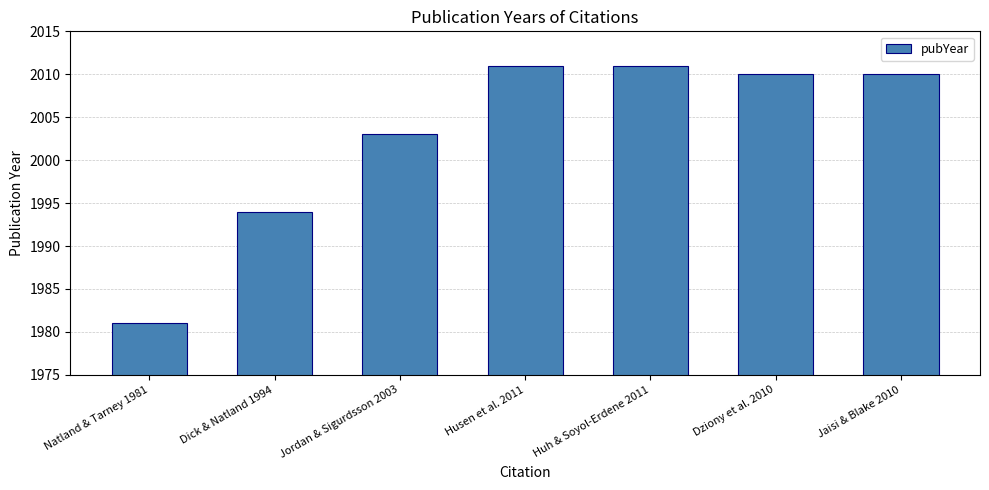

Reading right to left, what are all the values shown in this chart?

Jaisi & Blake 2010=2010	Dziony et al. 2010=2010	Huh & Soyol-Erdene 2011=2011	Husen et al. 2011=2011	Jordan & Sigurdsson 2003=2003	Dick & Natland 1994=1994	Natland & Tarney 1981=1981